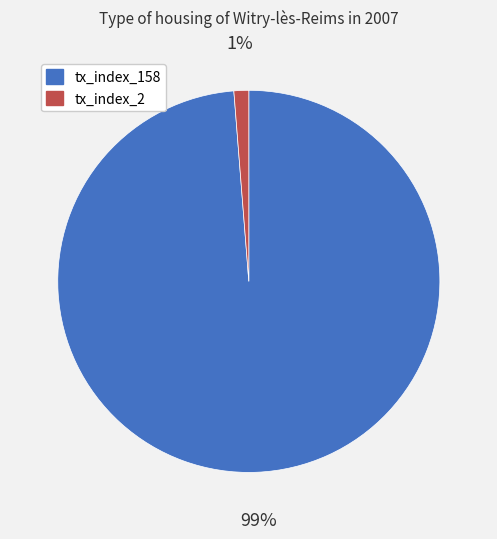

To the nearest percent, what is the average slice percentage?

50%